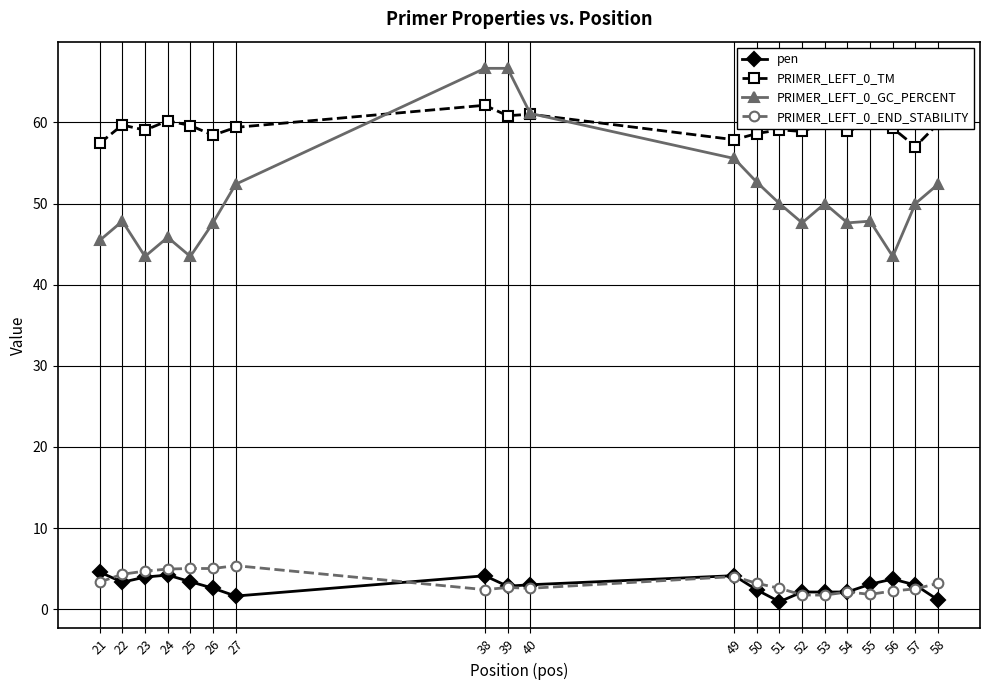

True or false: pen and PRIMER_LEFT_0_TM cross at least once.

False